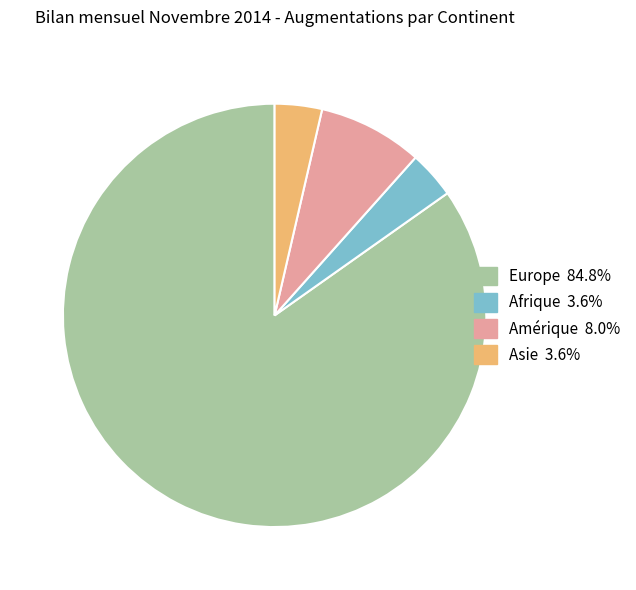

Which category has the biggest portion of the pie?

Europe